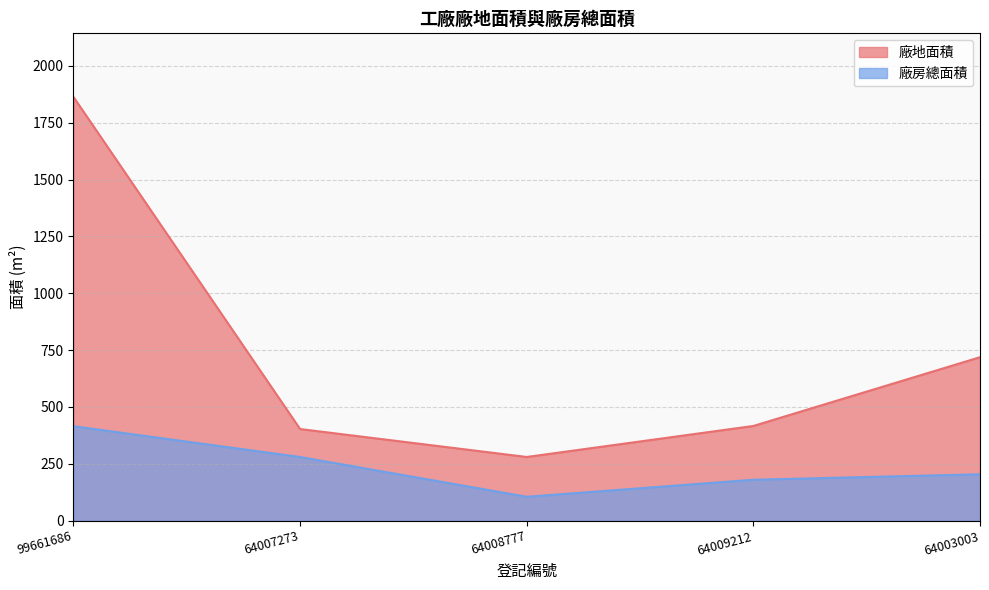

Which series has the largest range (max minus min)?

廠地面積